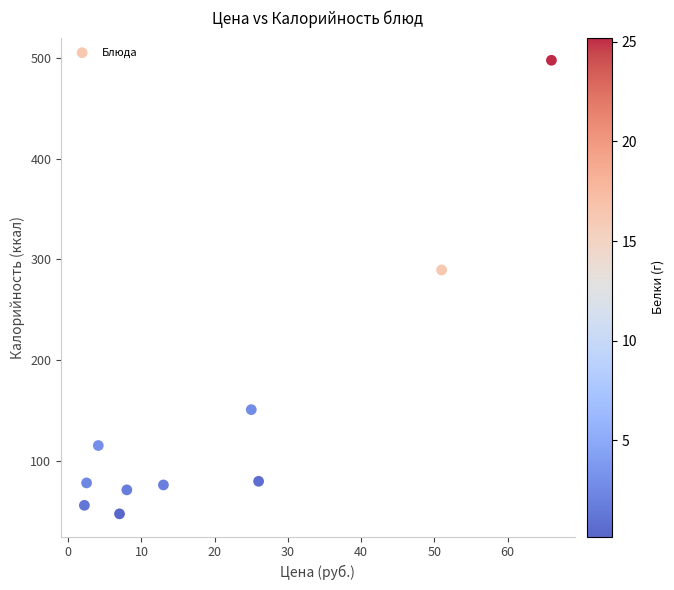

What is the range of Y values (max minus min)?

450.0